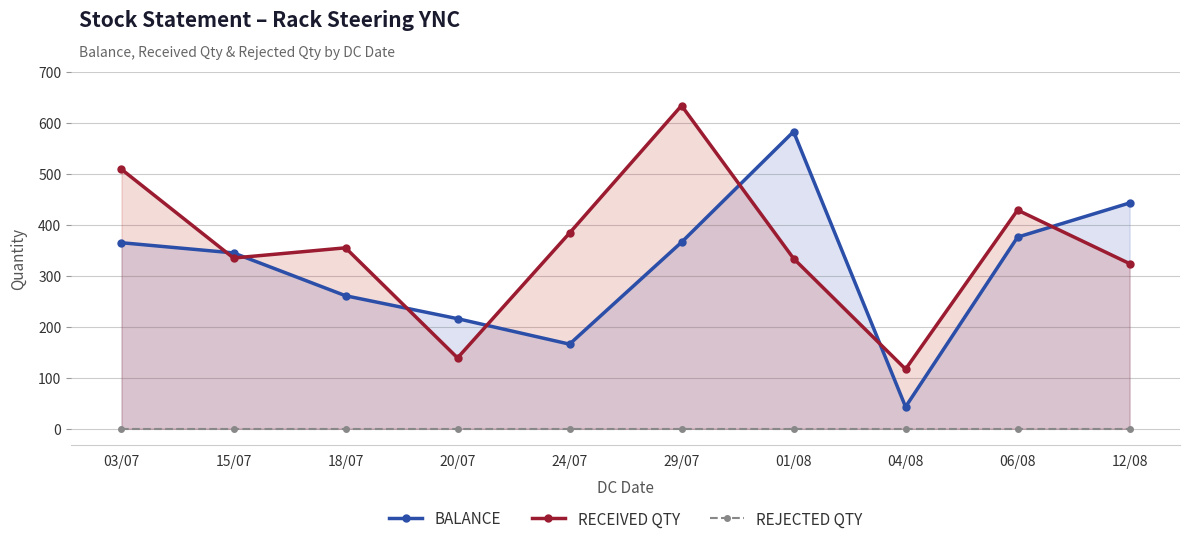

Does the chart have visible grid lines?

Yes